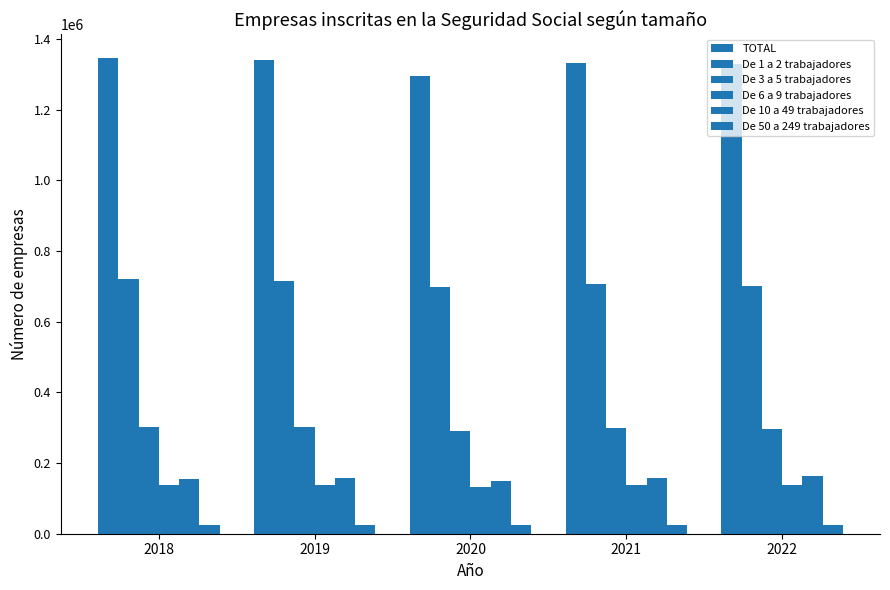

How many bars are there in each group?

6